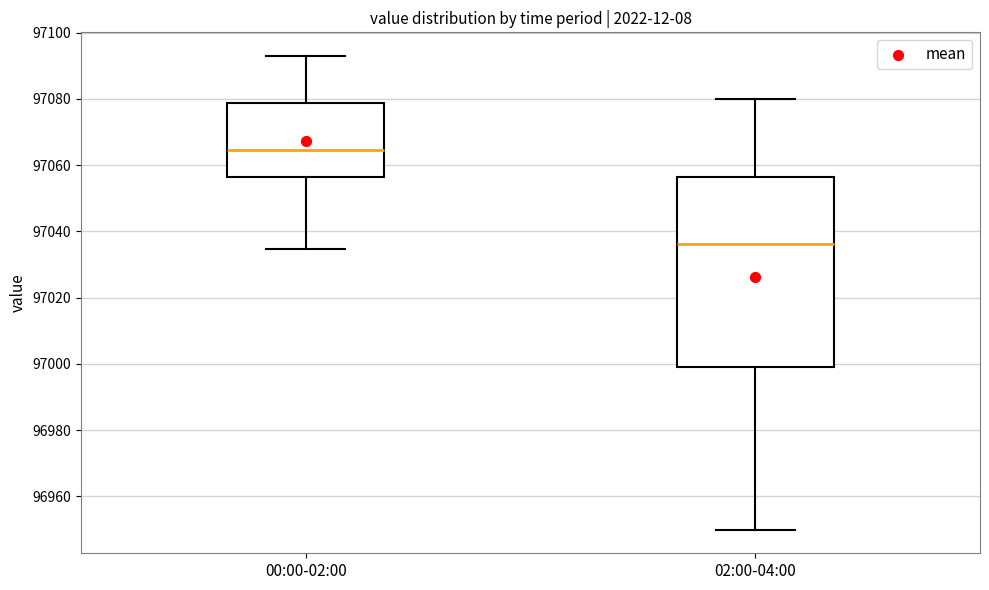

Where does the median line of the box for 02:00-04:00 sit on the y-axis? The values are not printed on the chart, so give them approximately, as read against the axis.

97036